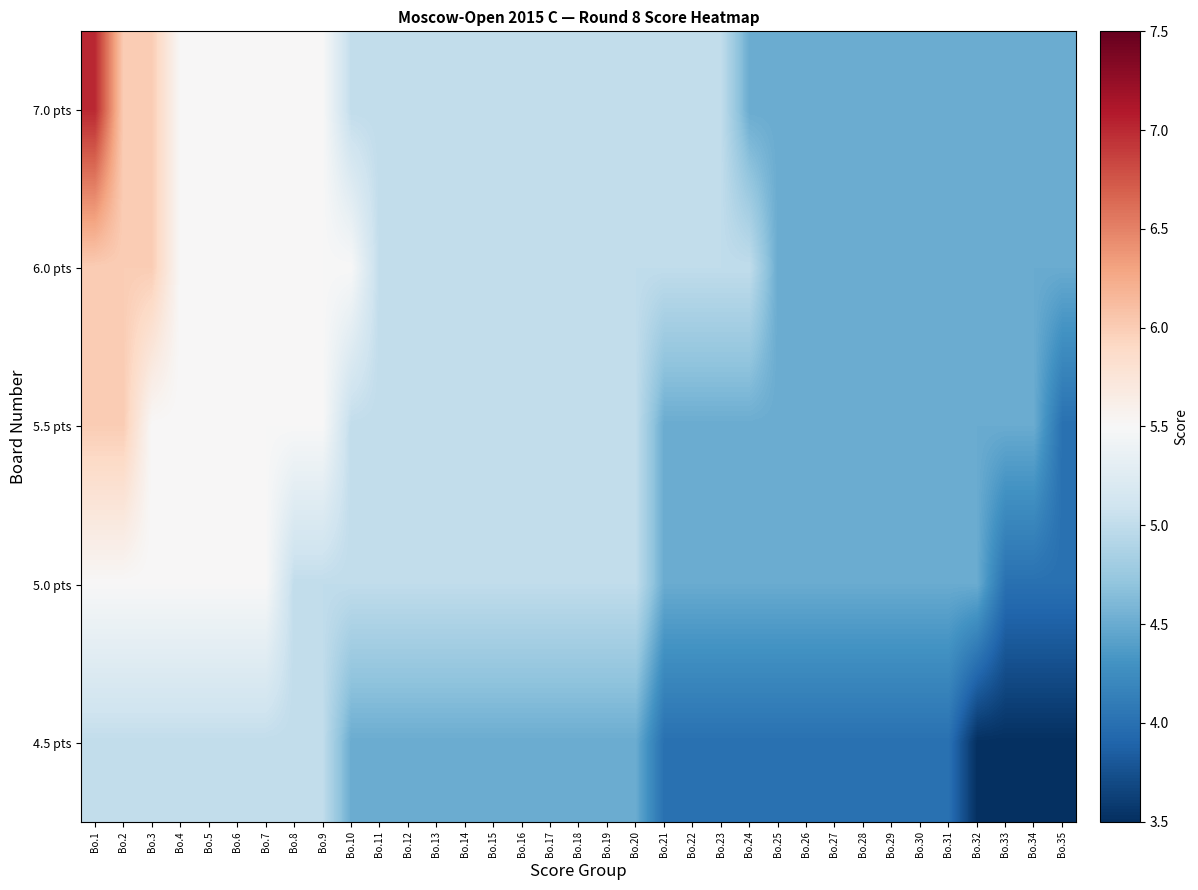

What is the difference between the highest and lowest values at Bo.21?

1.0